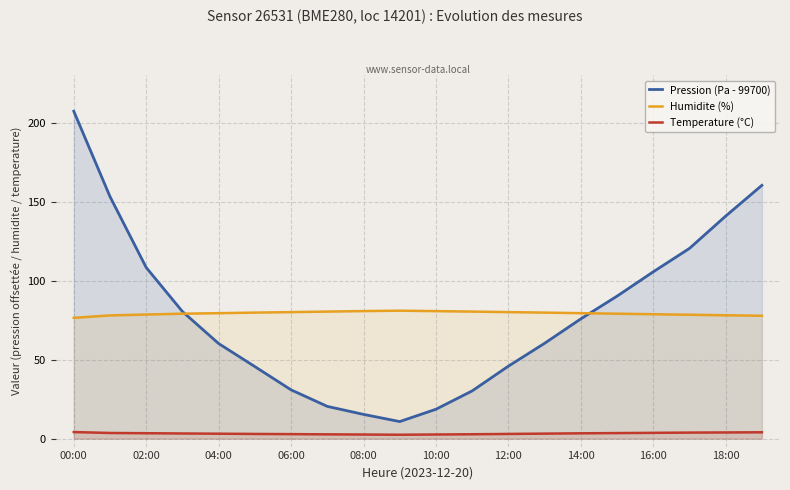

True or false: Humidite (%) and Temperature (°C) intersect in this chart.

False